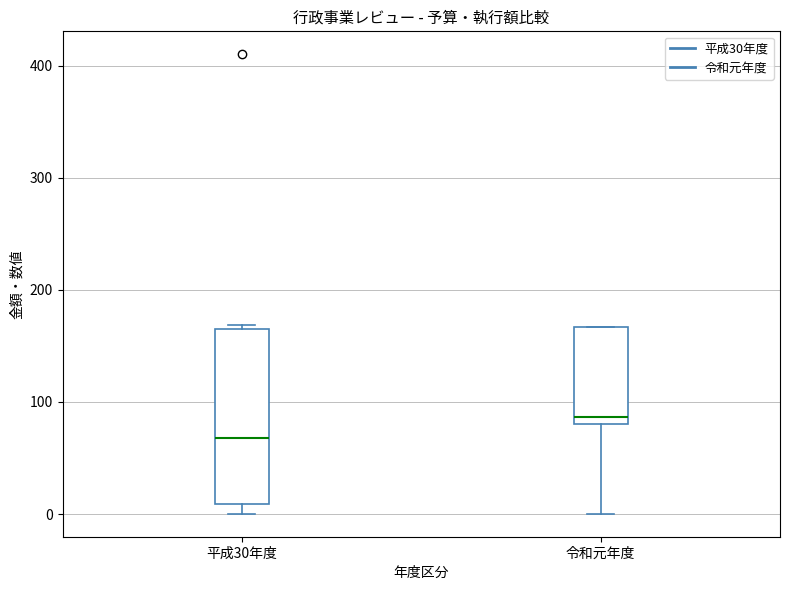

Where does the median line of the box for 令和元年度 sit on the y-axis? The values are not printed on the chart, so give them approximately, as read against the axis.

90